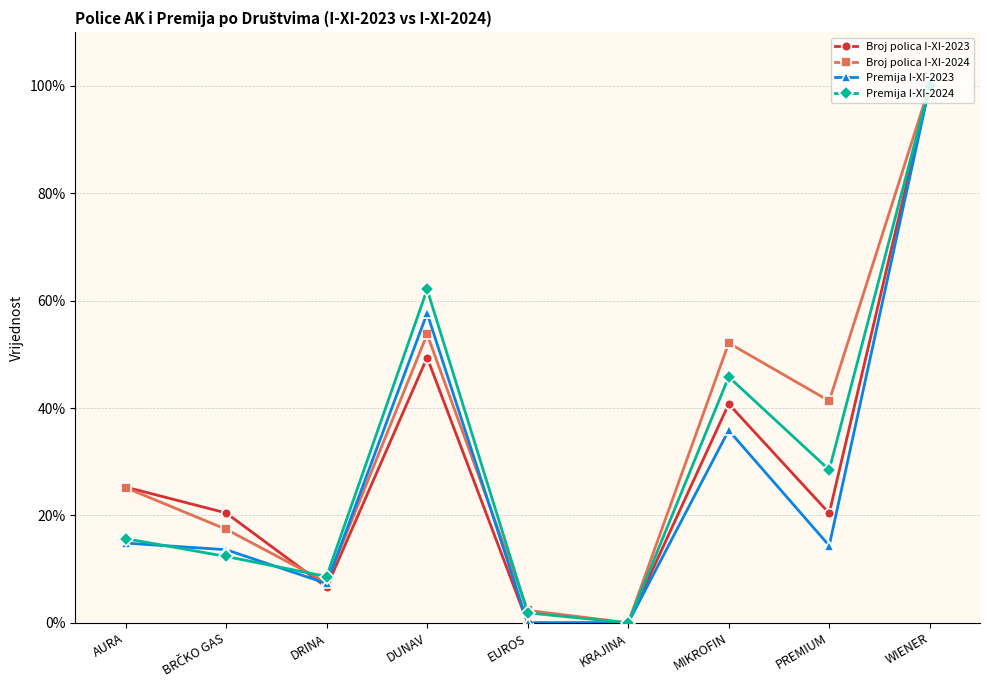

Rank the series at PREMIUM from lowest to highest value.

Premija I-XI-2023, Broj polica I-XI-2023, Premija I-XI-2024, Broj polica I-XI-2024